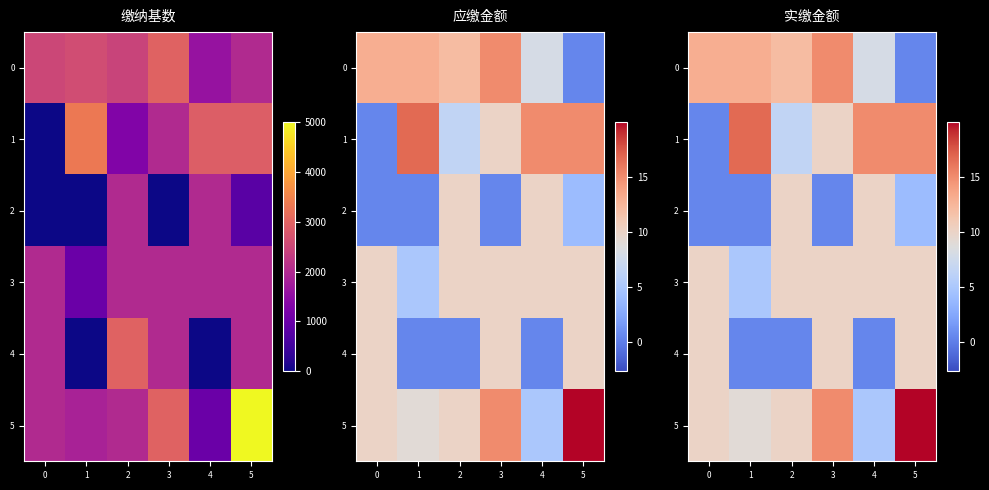

Which has a higher value, 2 or 3?

3